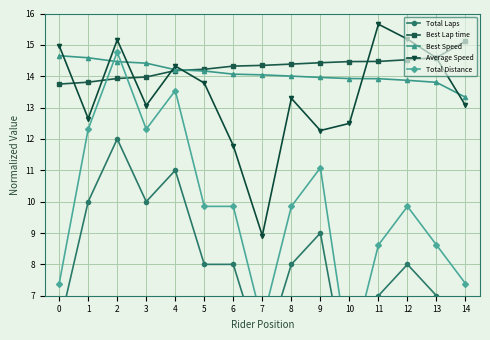

At which label does Best Lap time reach its peak?

14